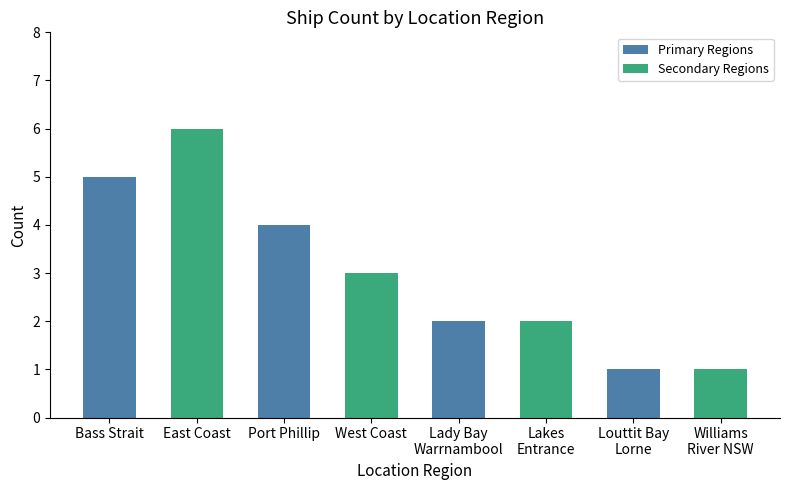

What is the difference between the values at Bass Strait and Port Phillip?

1